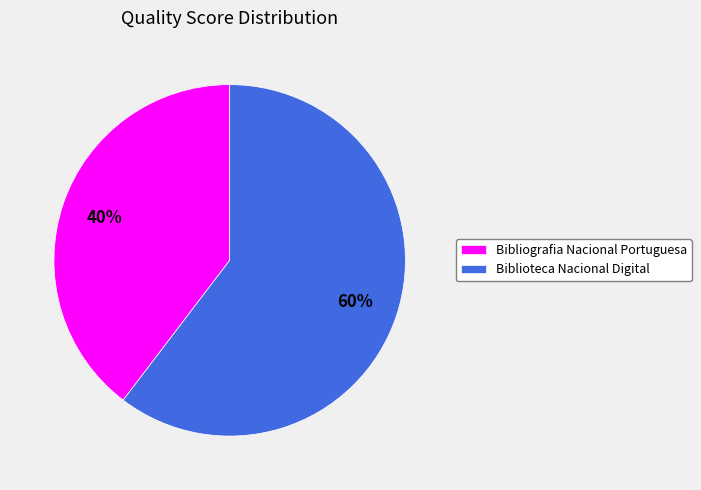

Which category accounts for the majority?

Biblioteca Nacional Digital